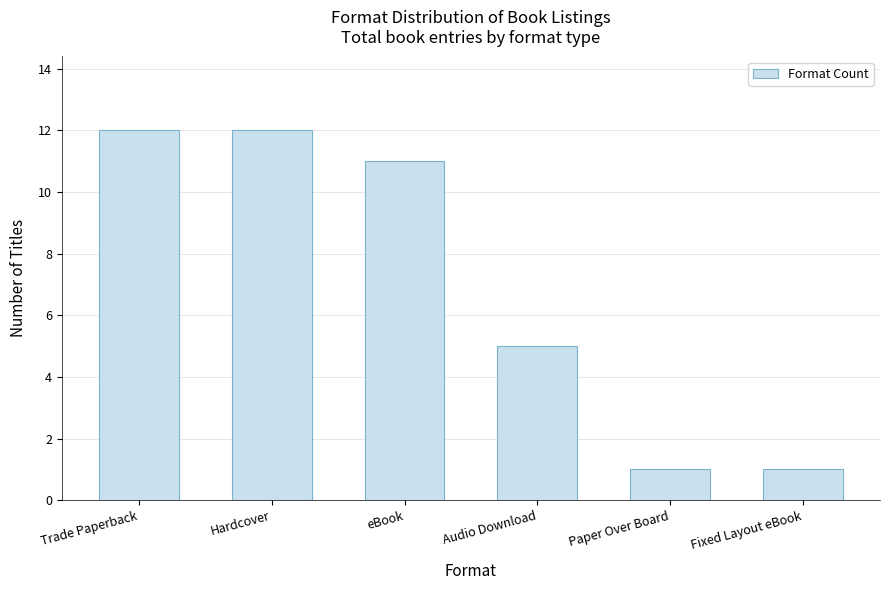

What is the sum of the values at Paper Over Board and Audio Download?

6